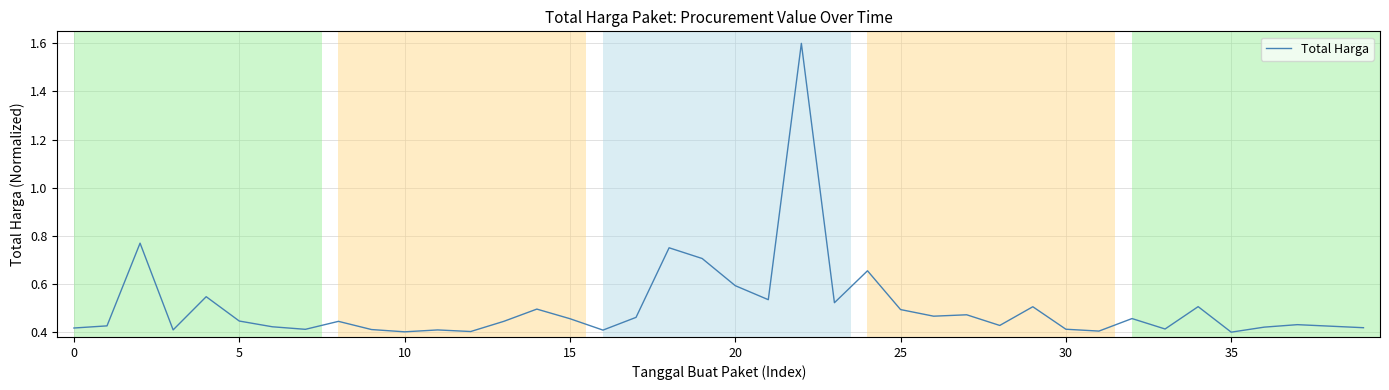

What is the greatest value displayed?

1.6